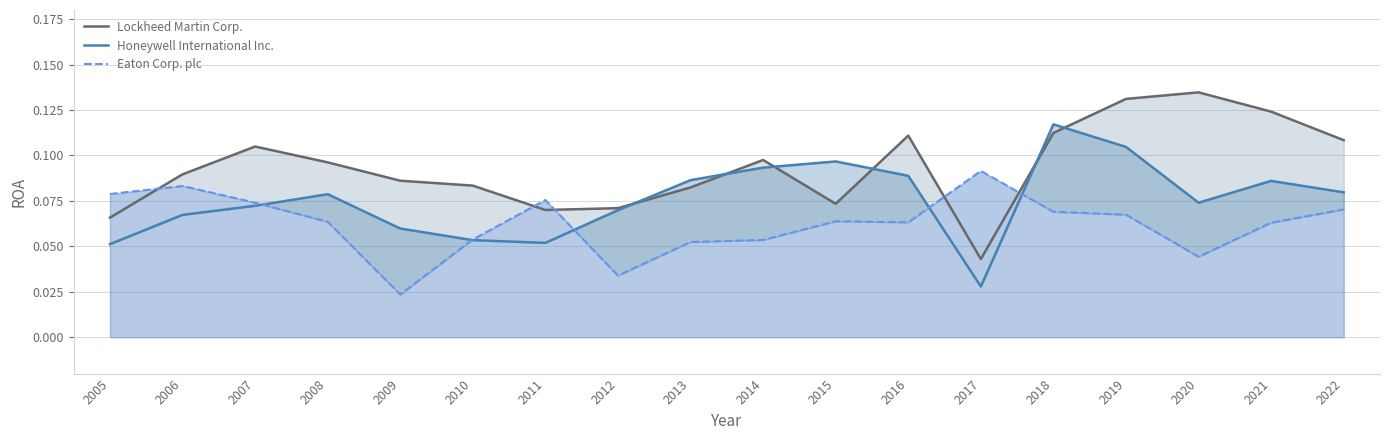

What is the value of the Lockheed Martin Corp. point at the 8th from the left?

0.1